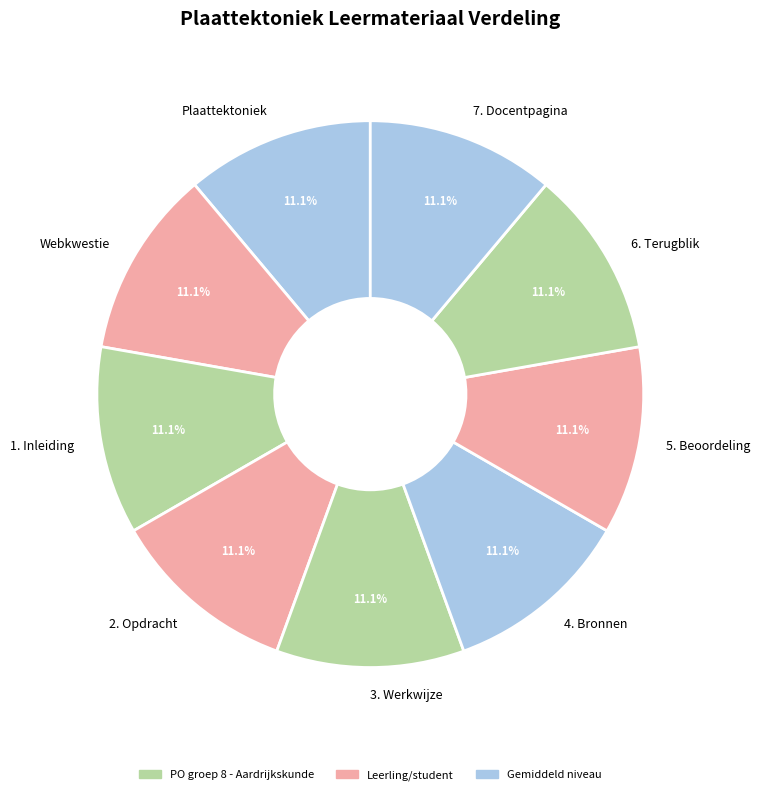

Is it true that 4. Bronnen is 27% of the pie?

False